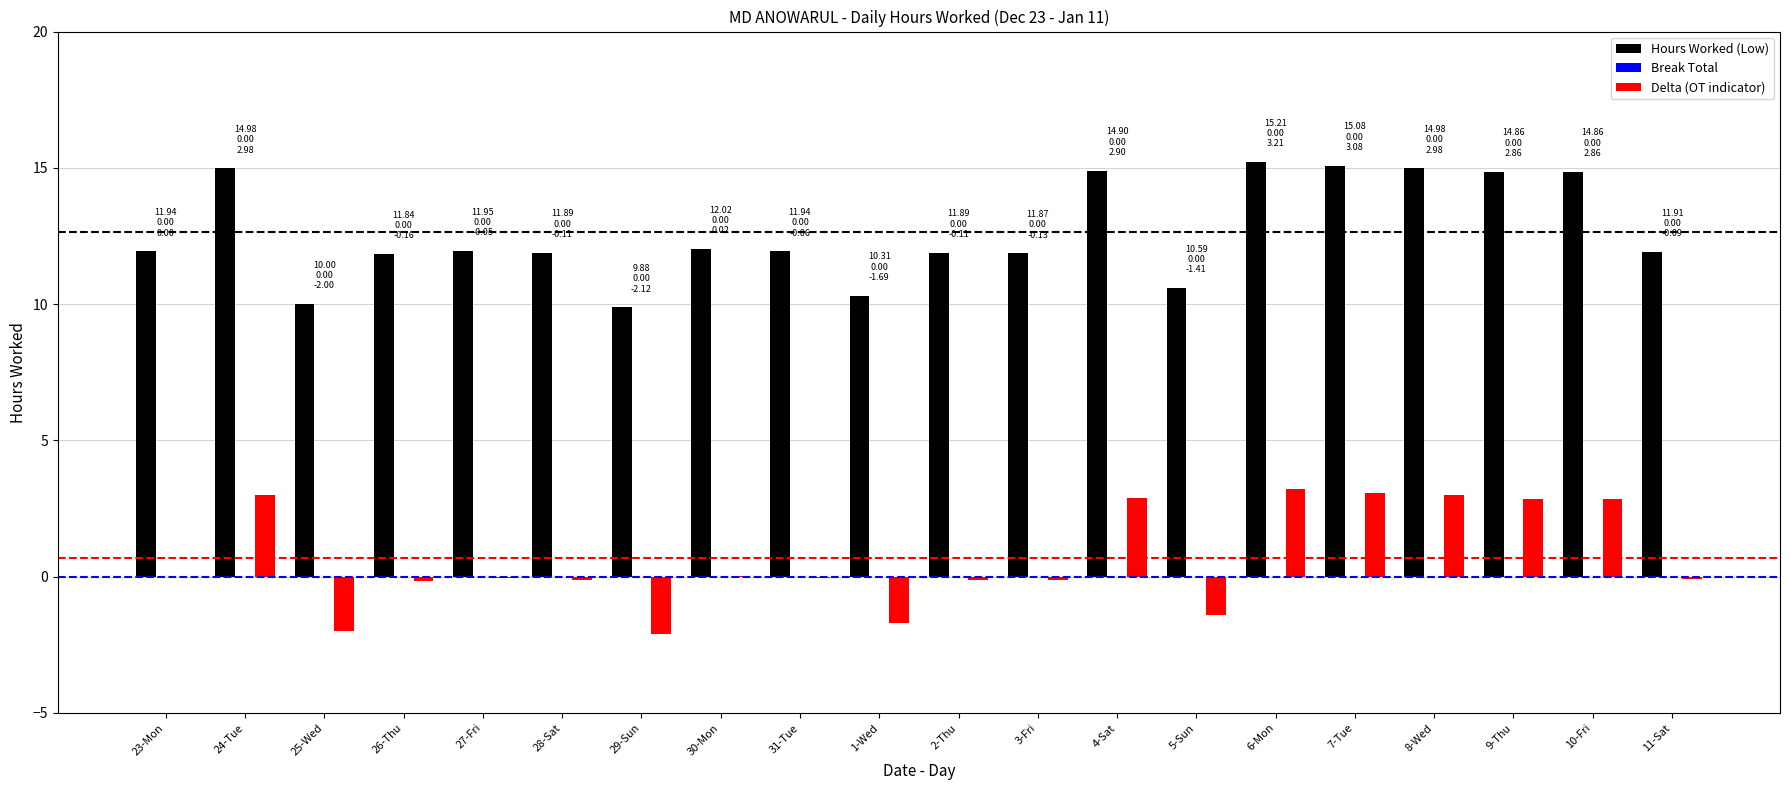

How many data points does each series have?

20